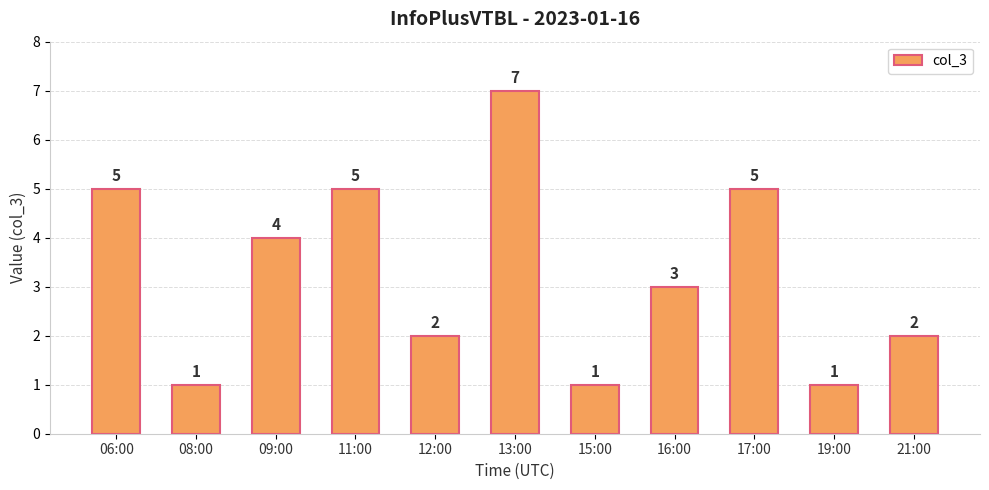

True or false: the data shows 2 at 12:00.

True